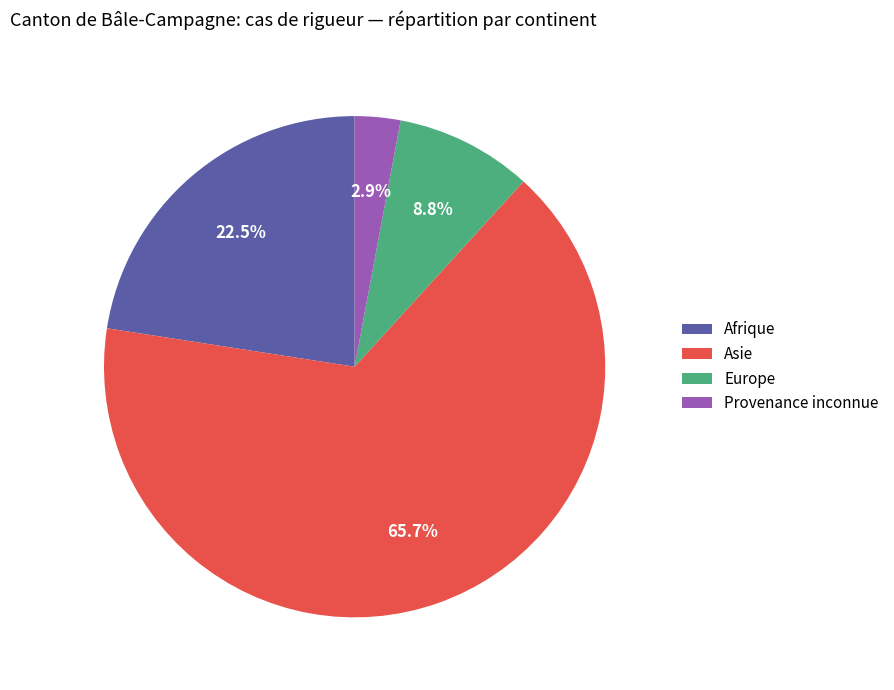

Rank the categories by value from lowest to highest.

Provenance inconnue, Europe, Afrique, Asie